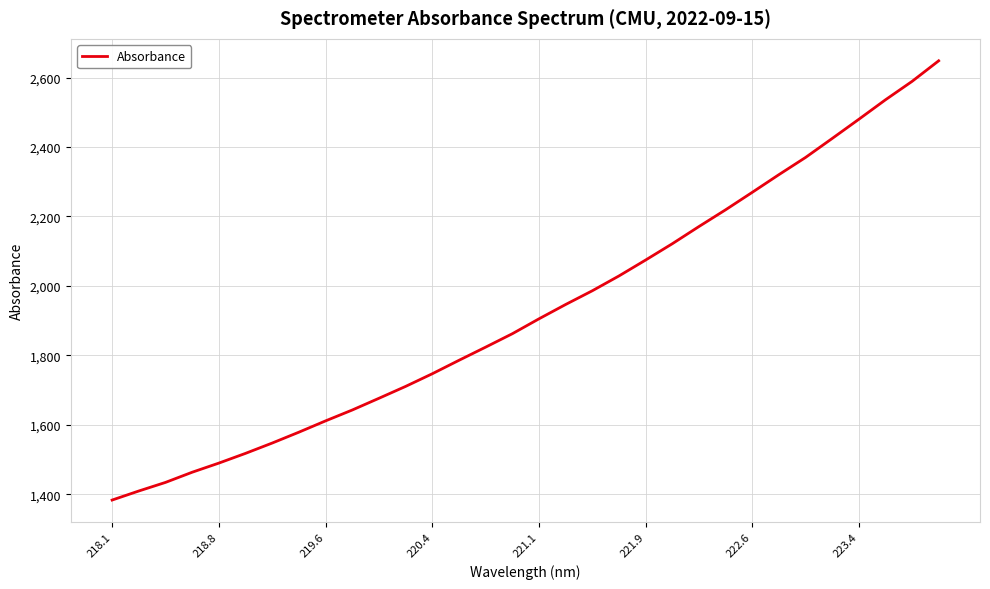

What is the maximum value shown in the chart?

2648.1